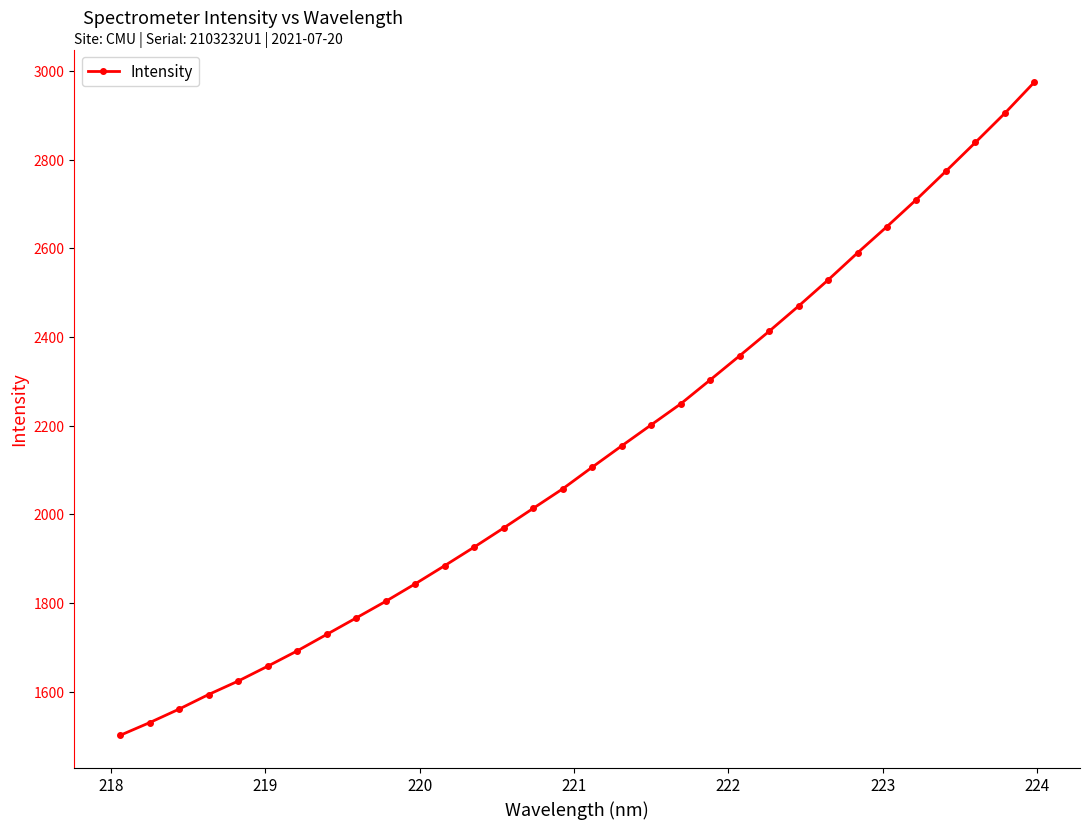

What is the value of the 31st point from the left?

2905.1